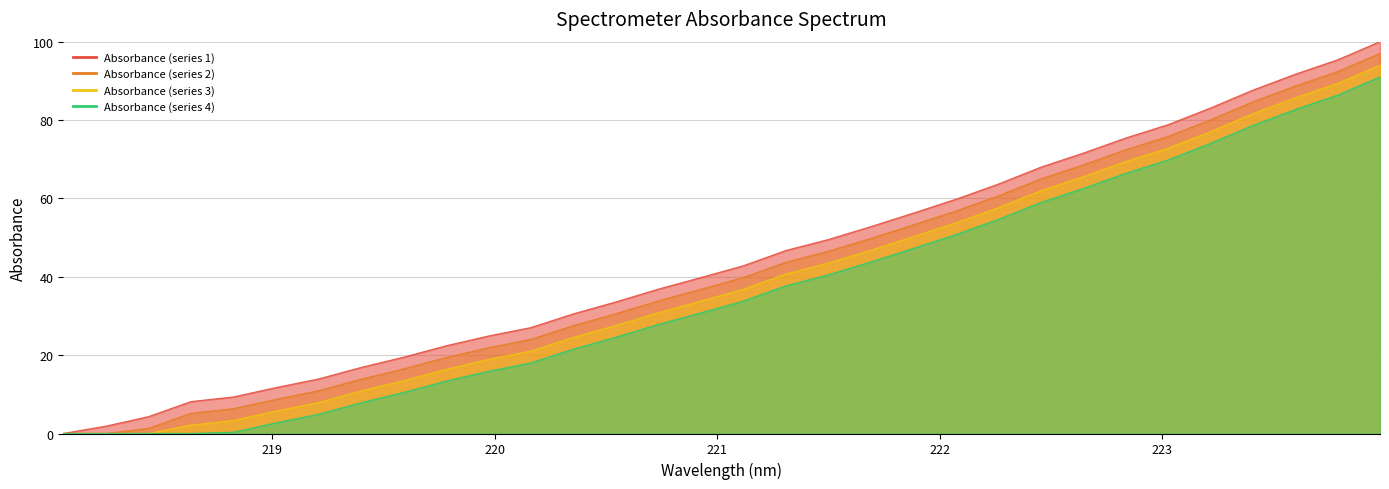

Where does the data first go above 42?

221.1174